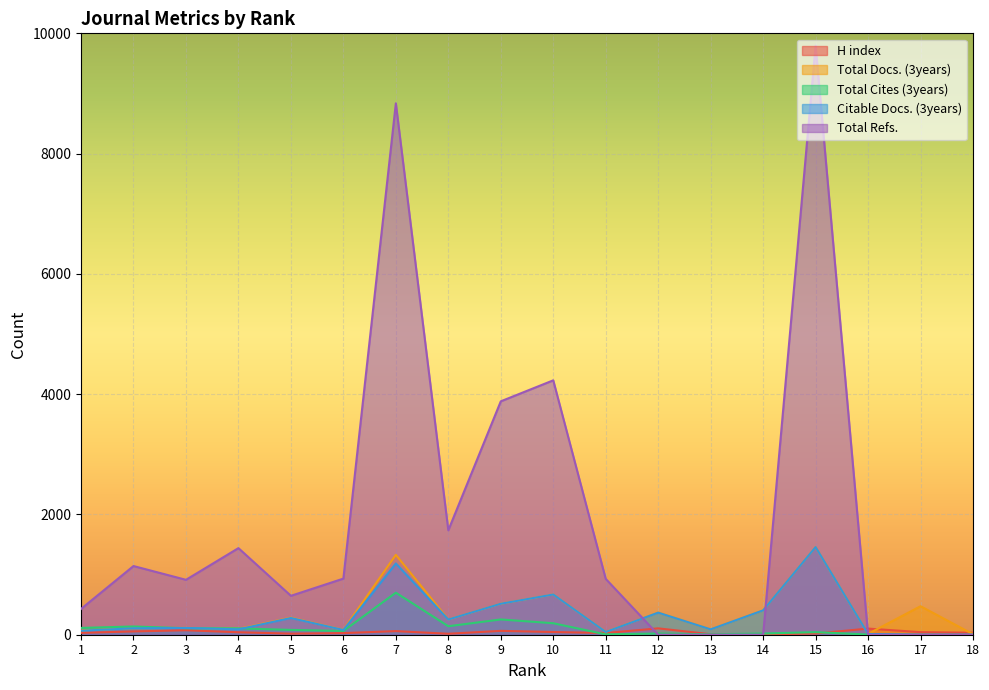

The Total Cites (3years) series shows 376 at 7. True or false?

False